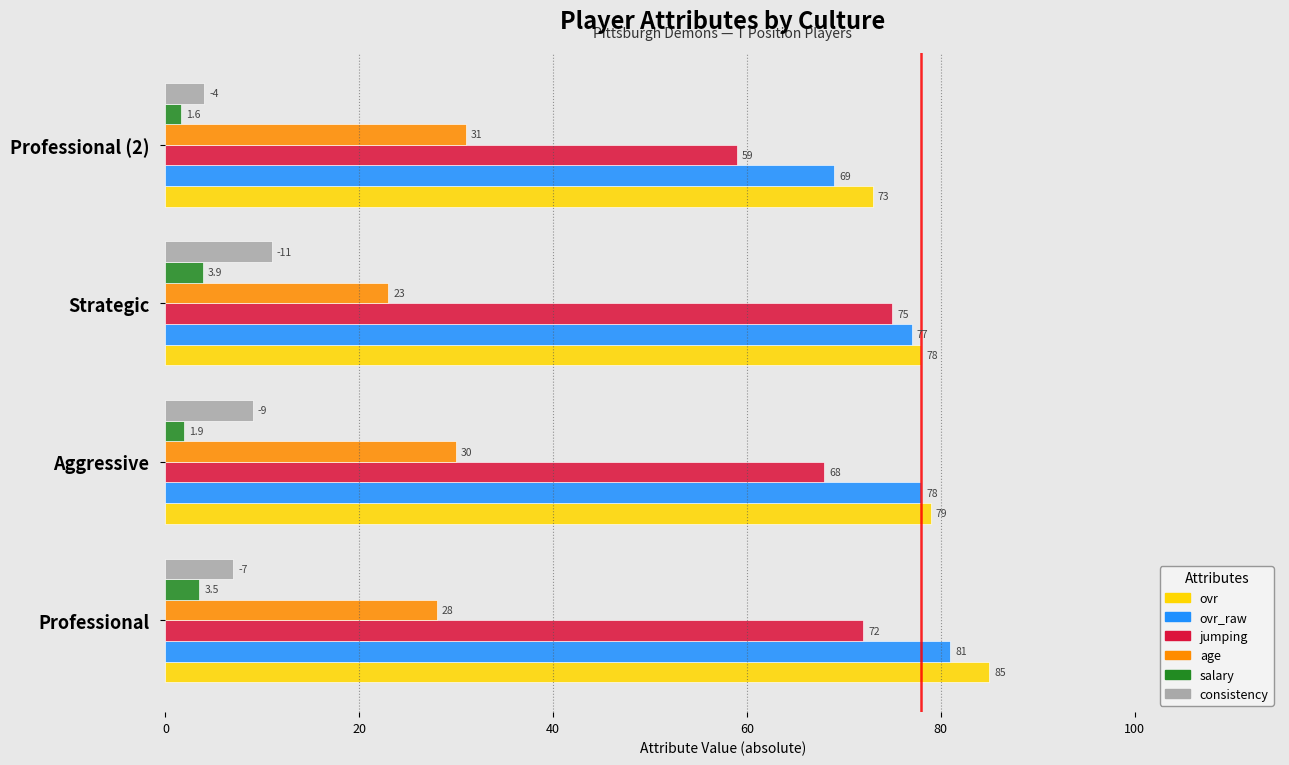

True or false: ovr has a value of 73.0 at Professional (2).

True